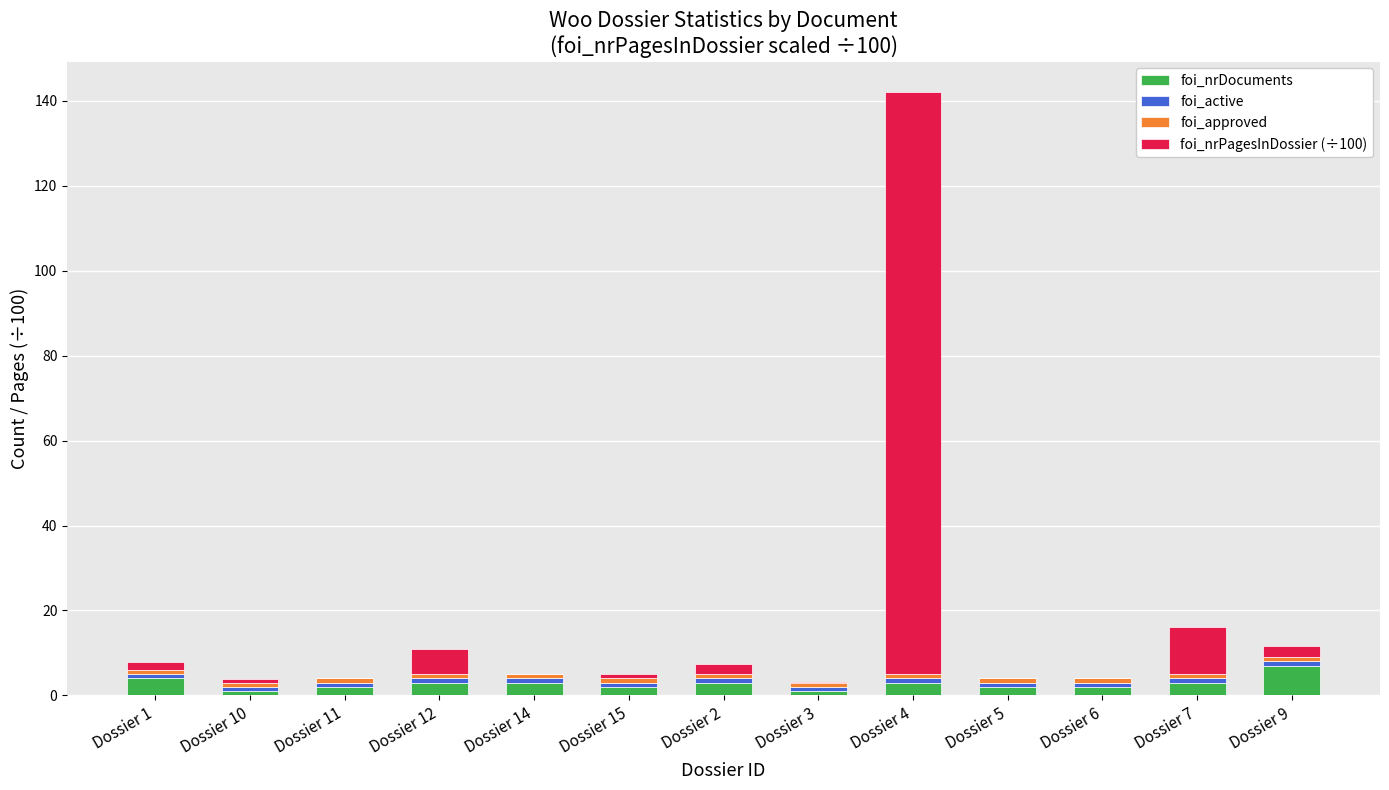

At which category is the sum across all series the highest?

Dossier 4